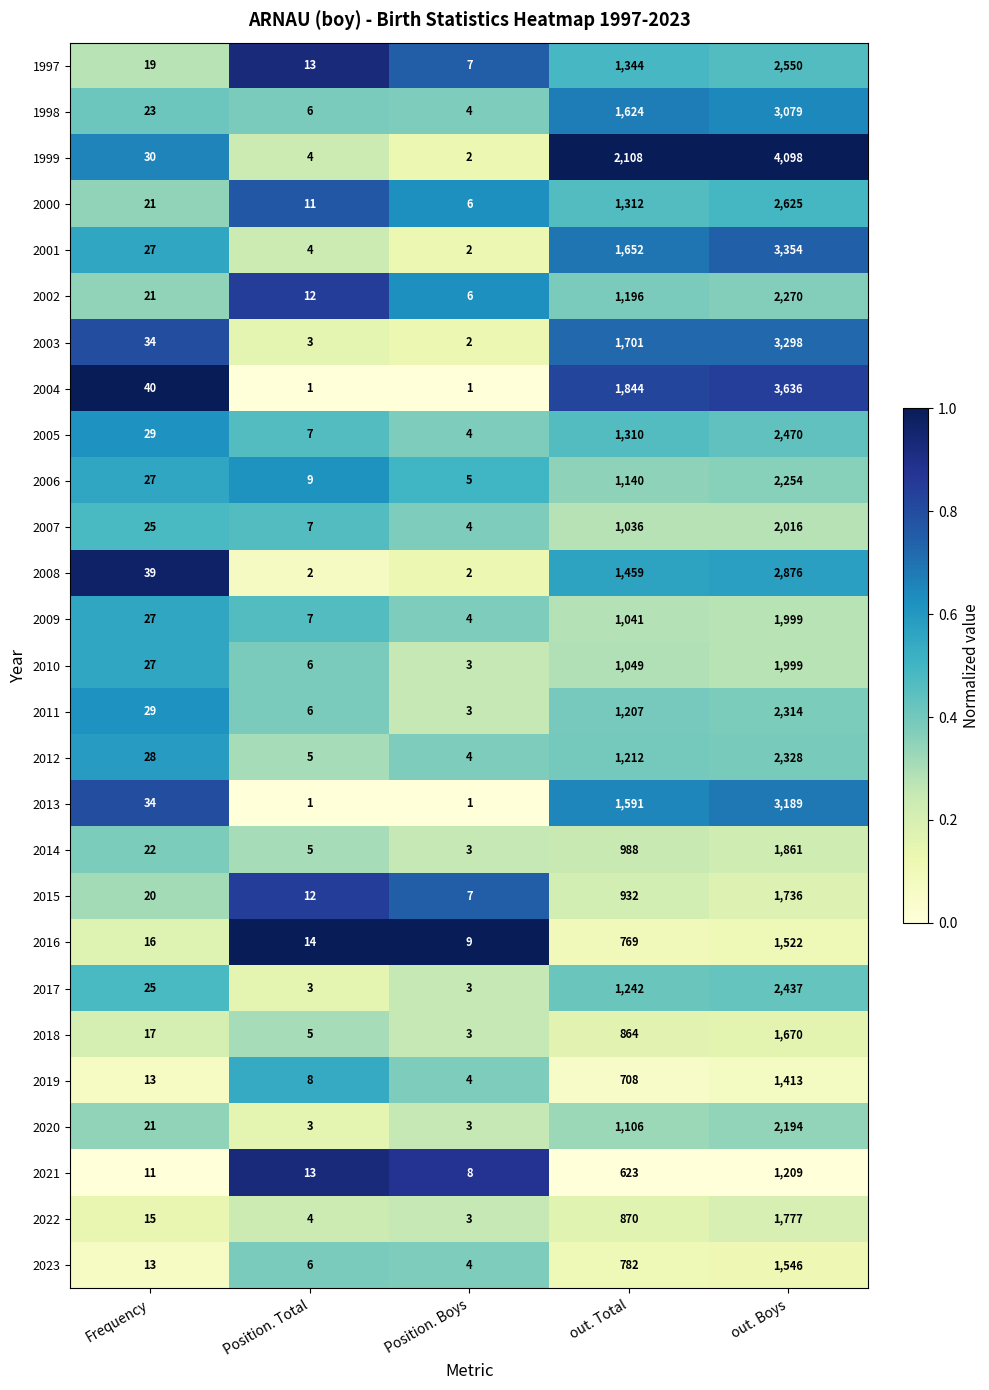

Which series has the largest range (max minus min)?

1999